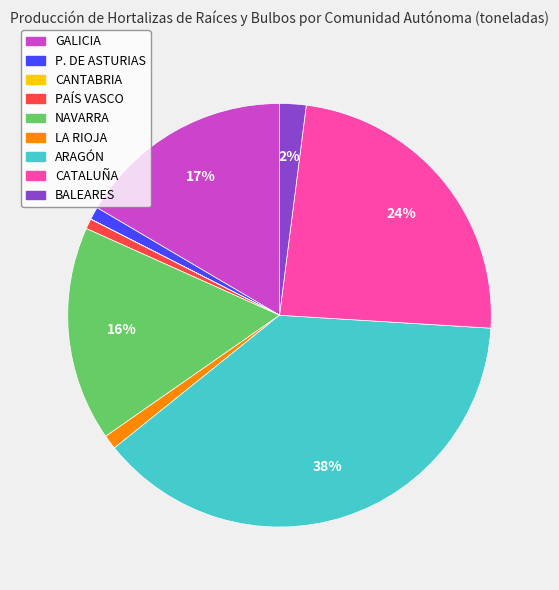

Does ARAGÓN account for over 50% of the chart?

No